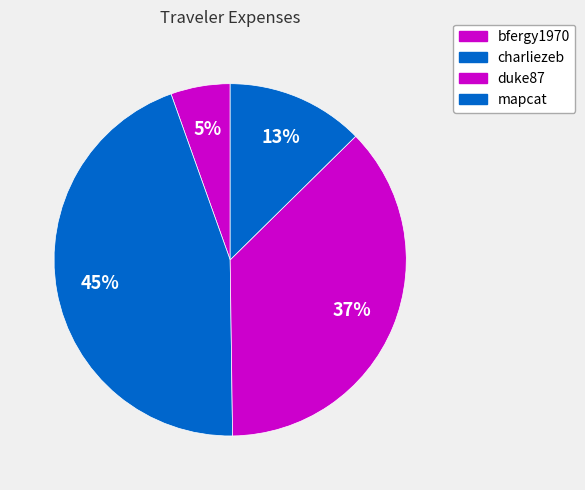

To the nearest percent, what portion does mapcat represent?

13%